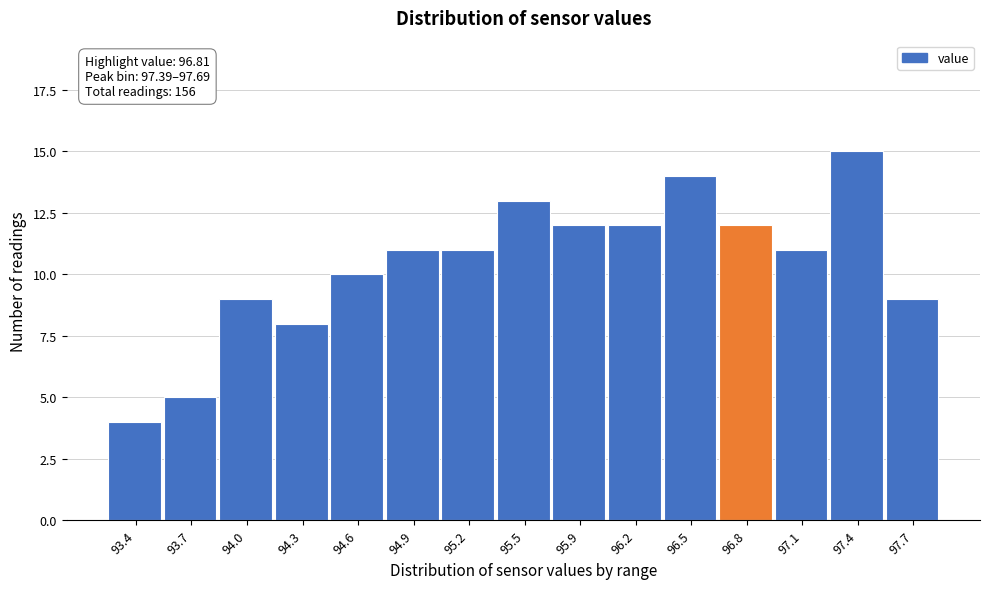

Reading left to right, extract all data points from this chart.

4	5	9	8	10	11	11	13	12	12	14	12	11	15	9